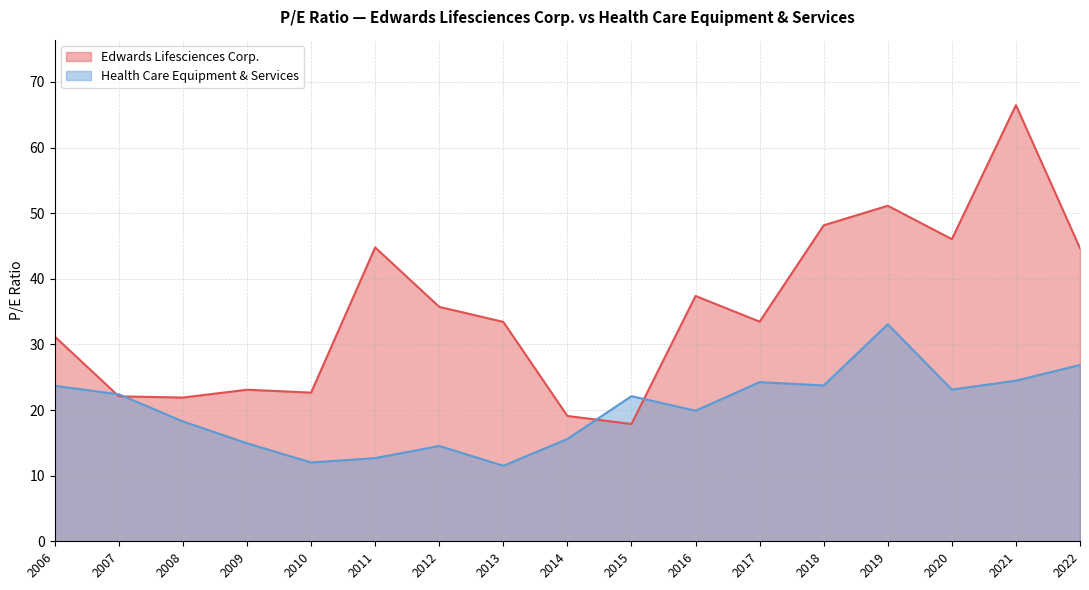

Is the value of Health Care Equipment & Services at 2019-02-15 greater than the value of Edwards Lifesciences Corp. at 2007-03-01?

Yes